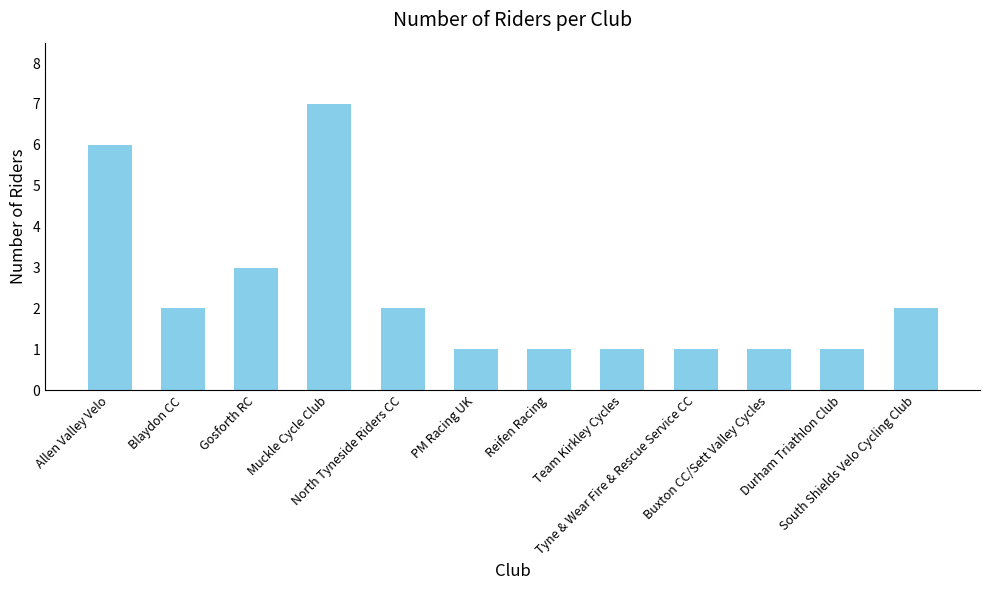

The chart shows a value of 1 at Buxton CC/Sett Valley Cycles. True or false?

True